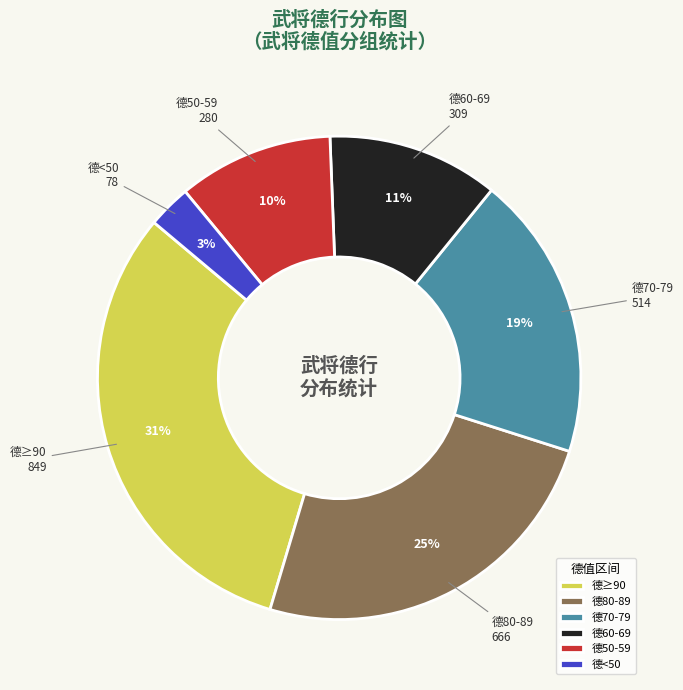

To the nearest percent, what is the average slice percentage?

17%